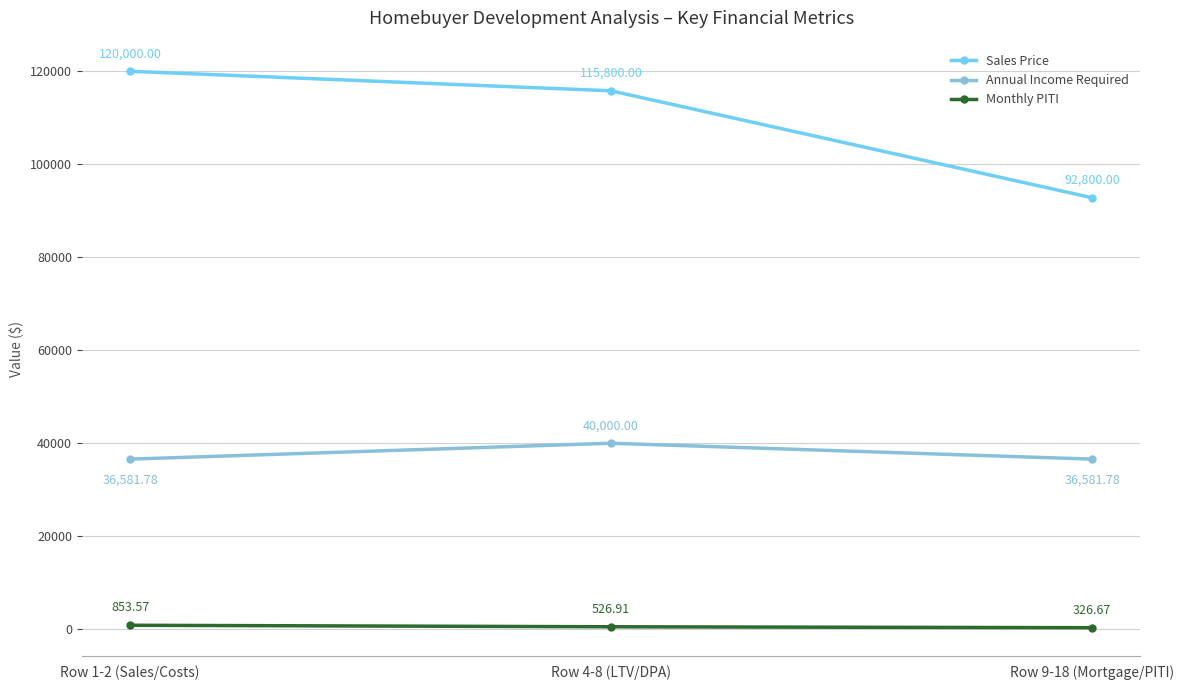

The value of Annual Income Required at Row 4-8 (LTV/DPA) is 62875.6. True or false?

False